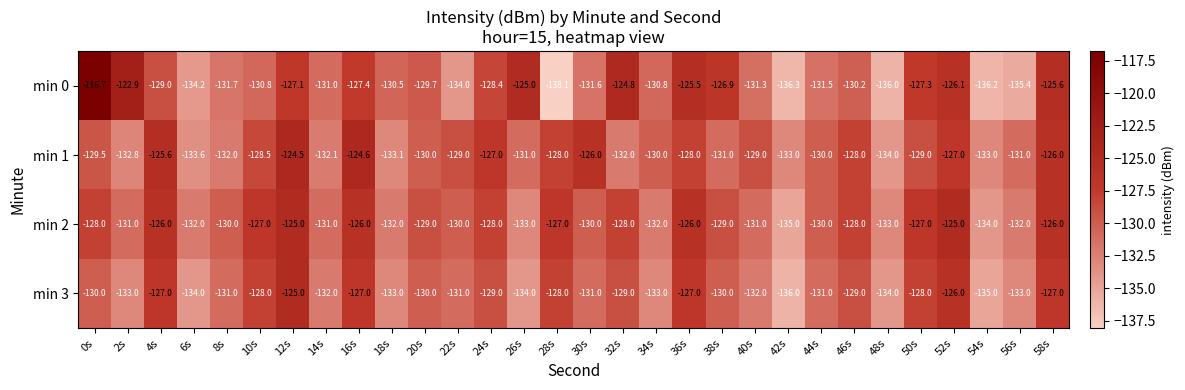

The value of min 0 at 42s is -33.4. True or false?

False